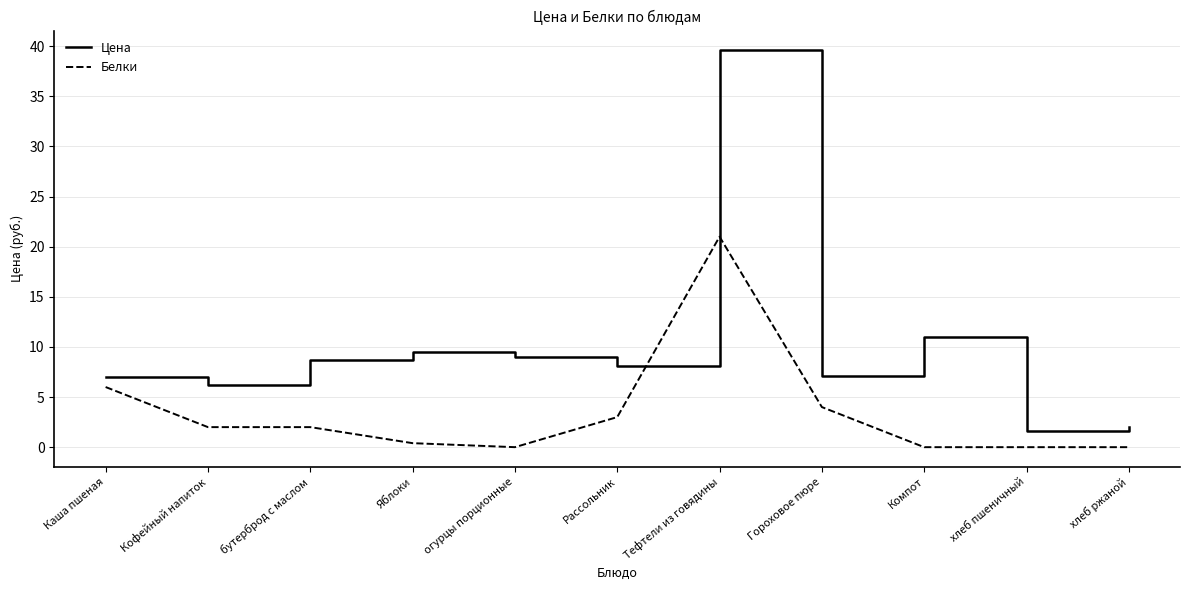

Which series has the widest spread of values?

Цена